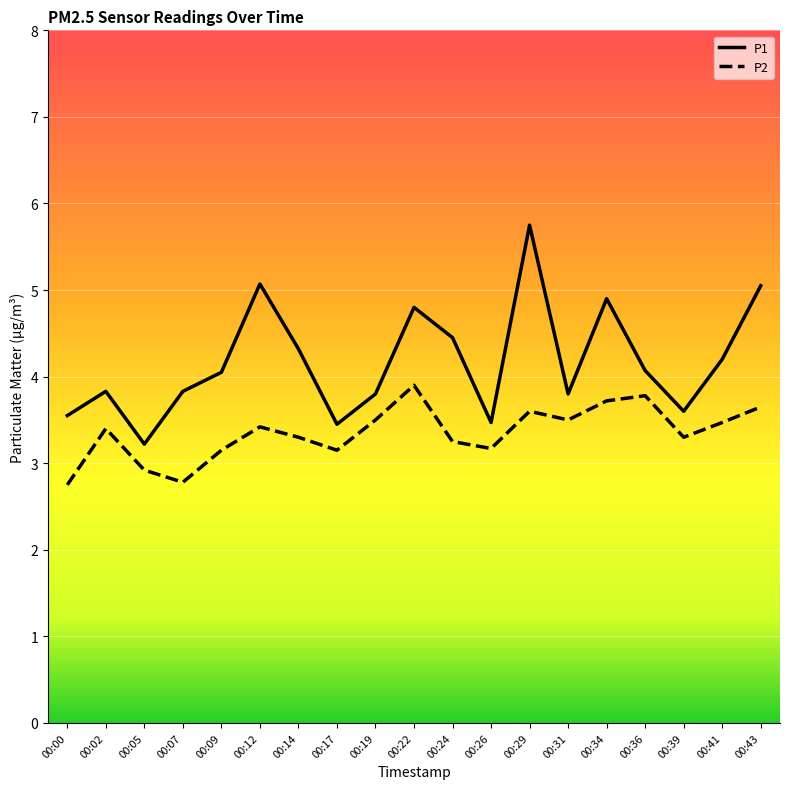

Is it true that P2 equals 5.1 at 00:12?

False